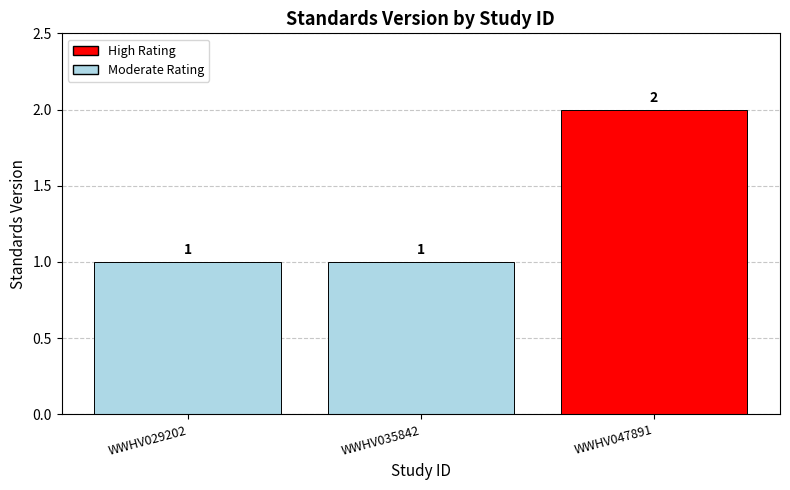

What is the ratio of the value at WWHV047891 to the value at WWHV035842?

2.0